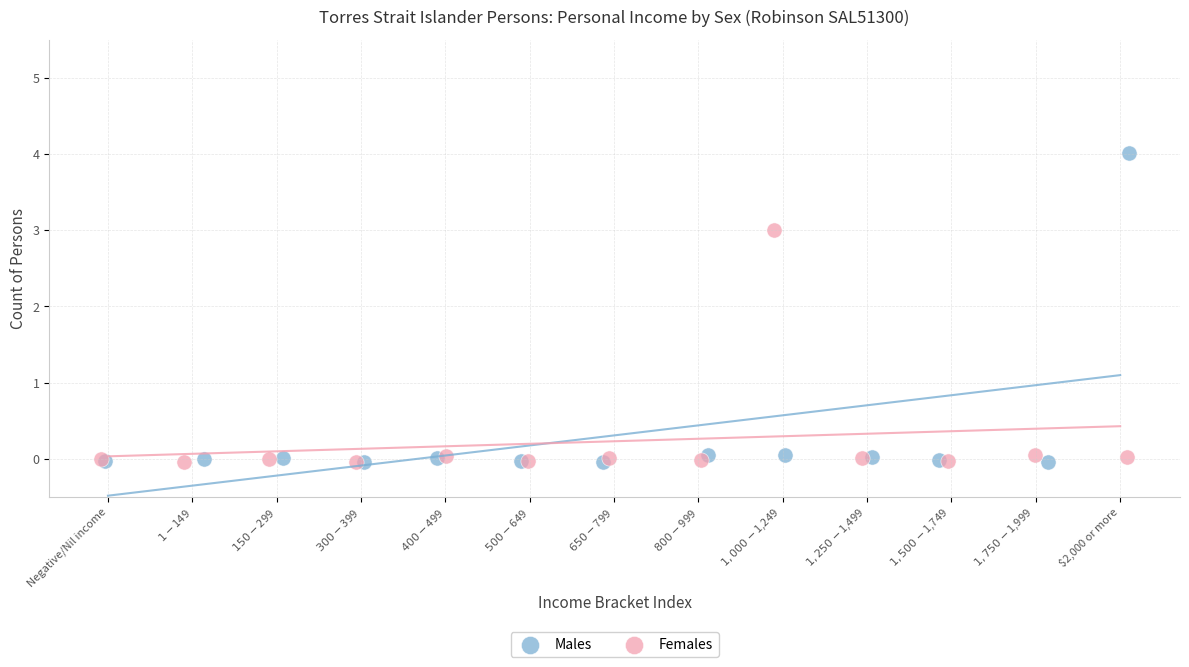

Which series contains the highest Y value?

Males